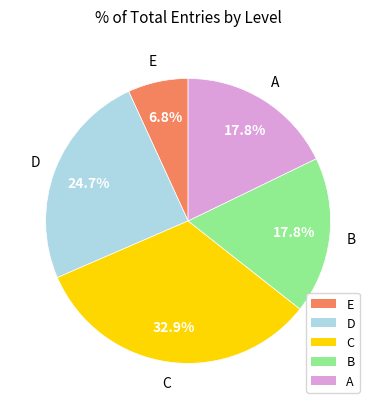

Is there a majority slice in this chart?

No